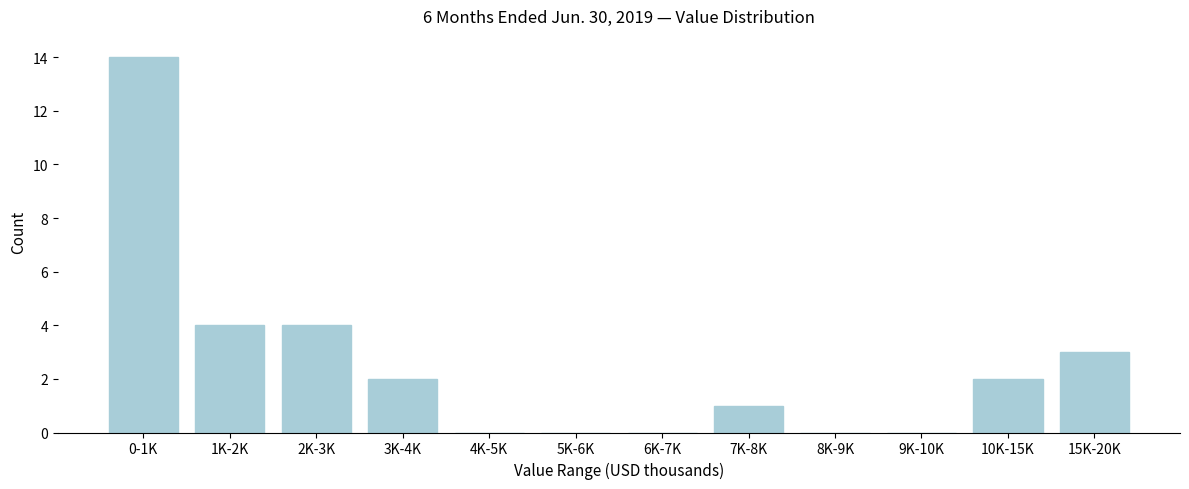

Reading left to right, extract all data points from this chart.

0-1K=14	1K-2K=4	2K-3K=4	3K-4K=2	4K-5K=0	5K-6K=0	6K-7K=0	7K-8K=1	8K-9K=0	9K-10K=0	10K-15K=2	15K-20K=3